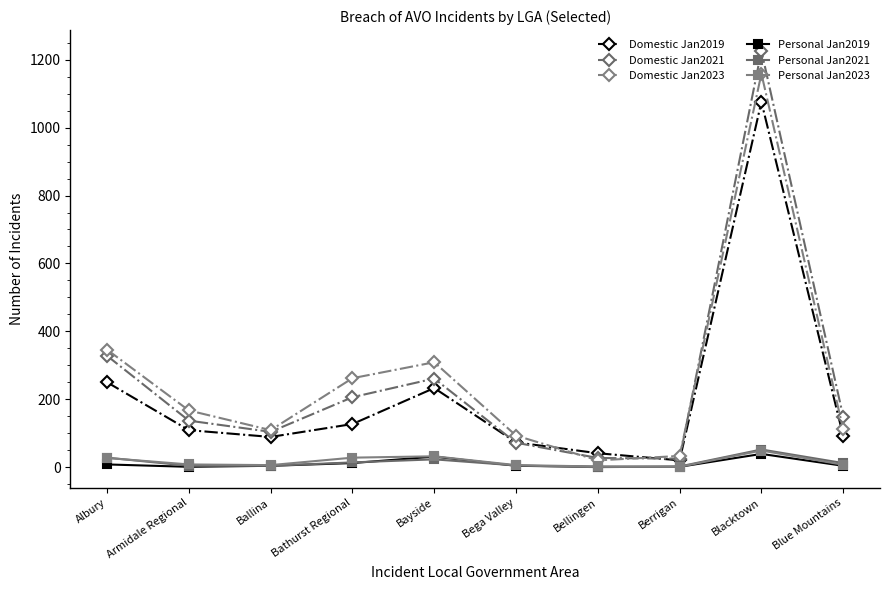

What is the sum of the Personal Jan2023 values at Armidale Regional and Bathurst Regional?

36